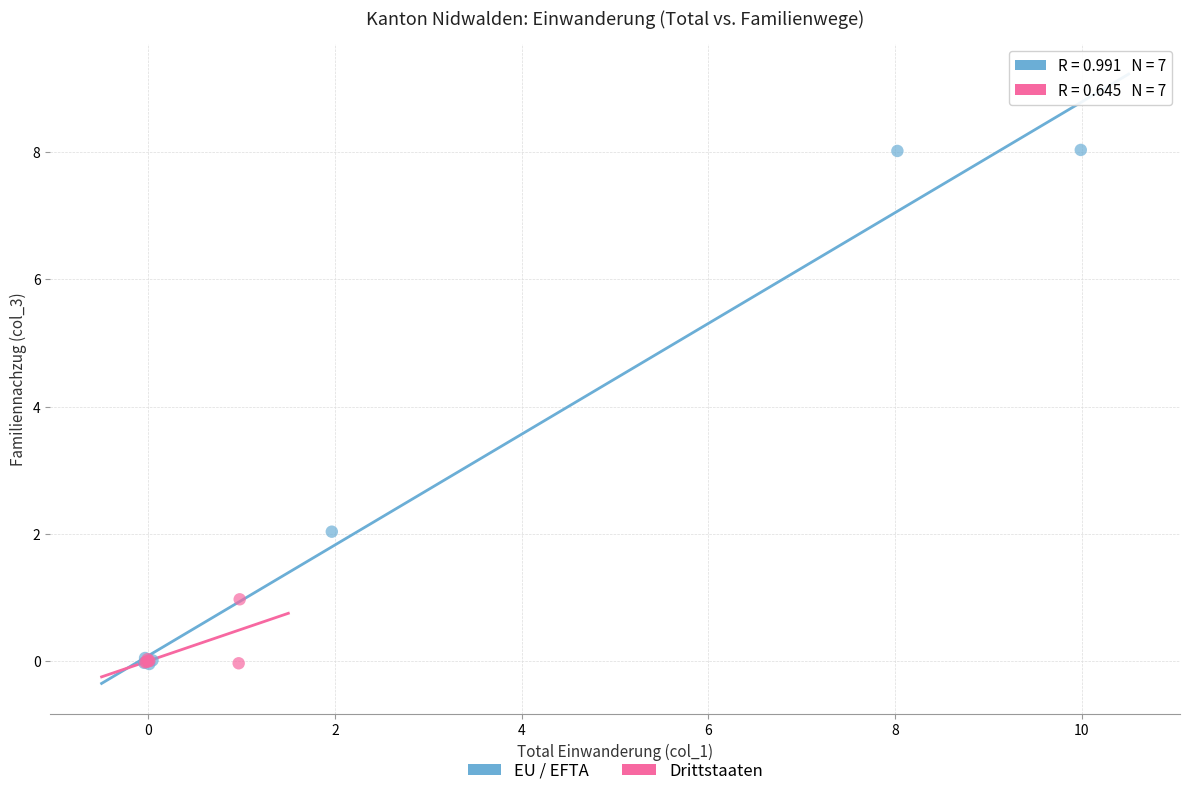

Which series contains the highest Y value?

EU / EFTA